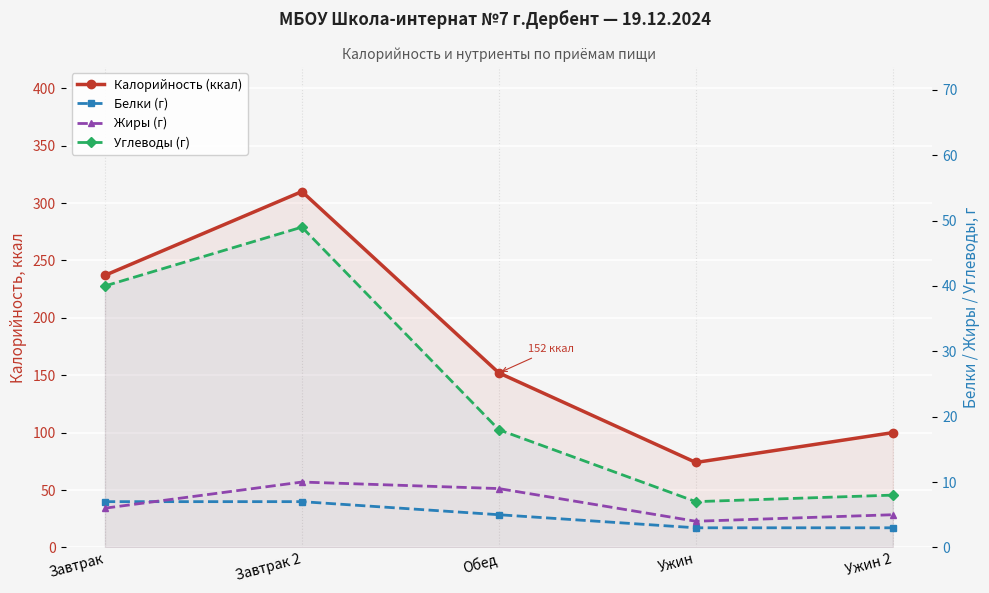

Which series has the largest range (max minus min)?

Калорийность (ккал)